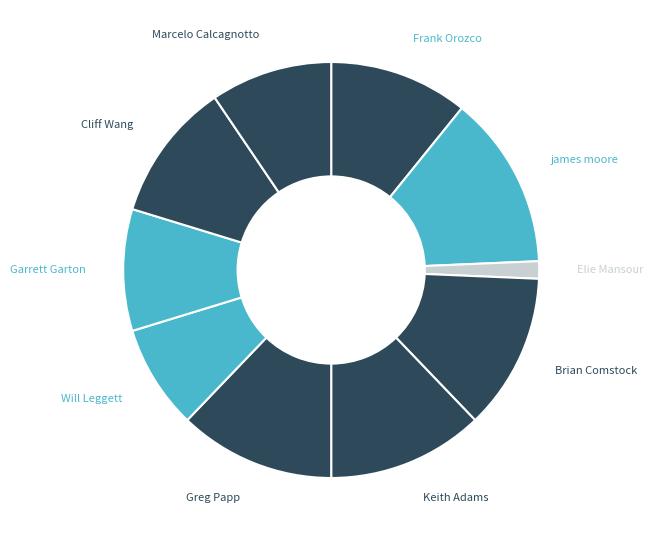

Count the number of slices in the pie.

10